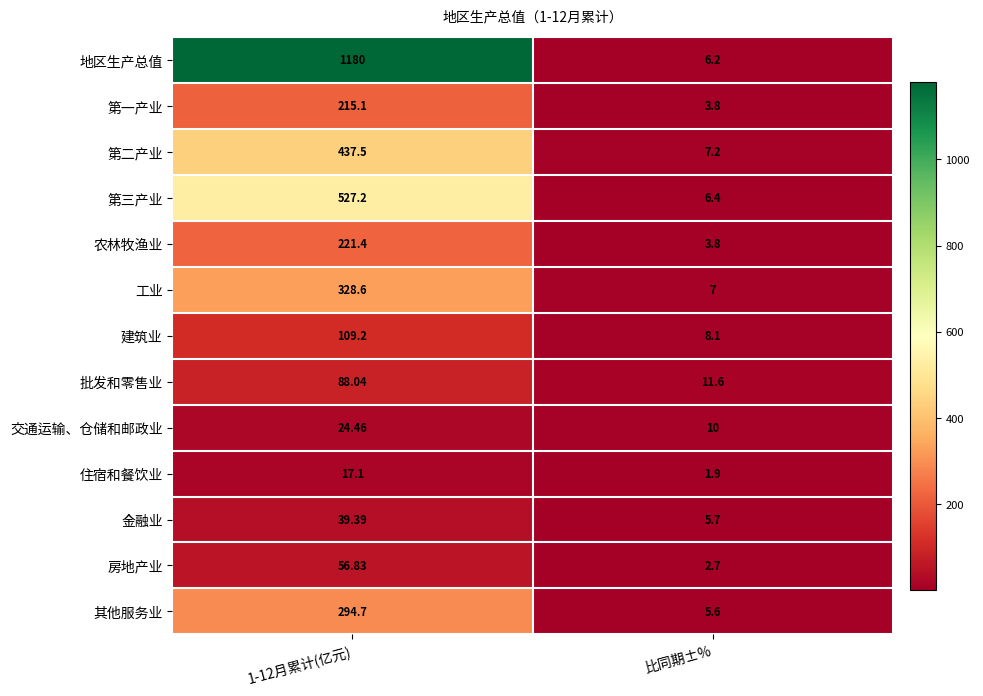

Which series changed the most between 1-12月累计(亿元) and 比同期±%?

地区生产总值